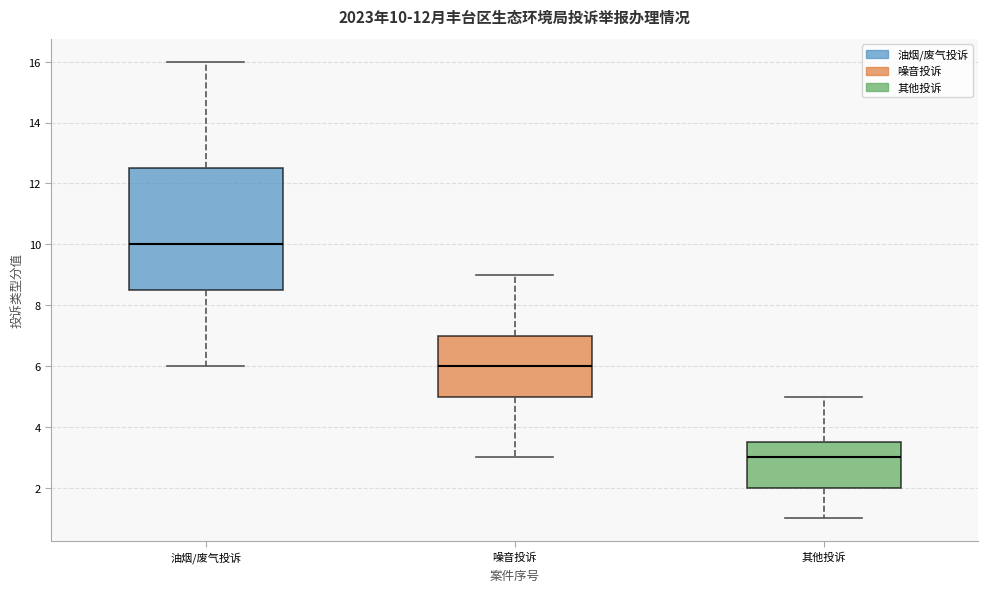

Which box's median line is the highest?

油烟/废气投诉